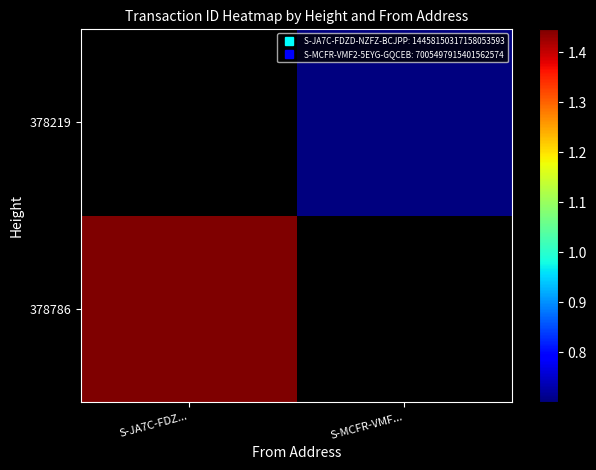

List the series in order of their overall mean, lowest first.

378786, 378219